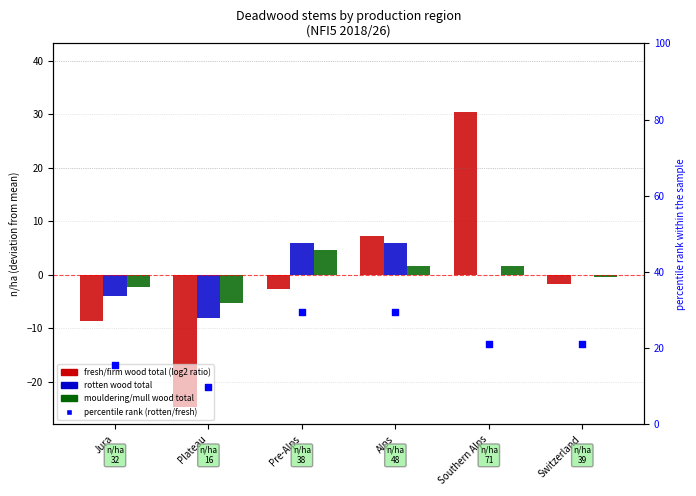

Which series reaches the maximum Y coordinate?

fresh/firm wood total